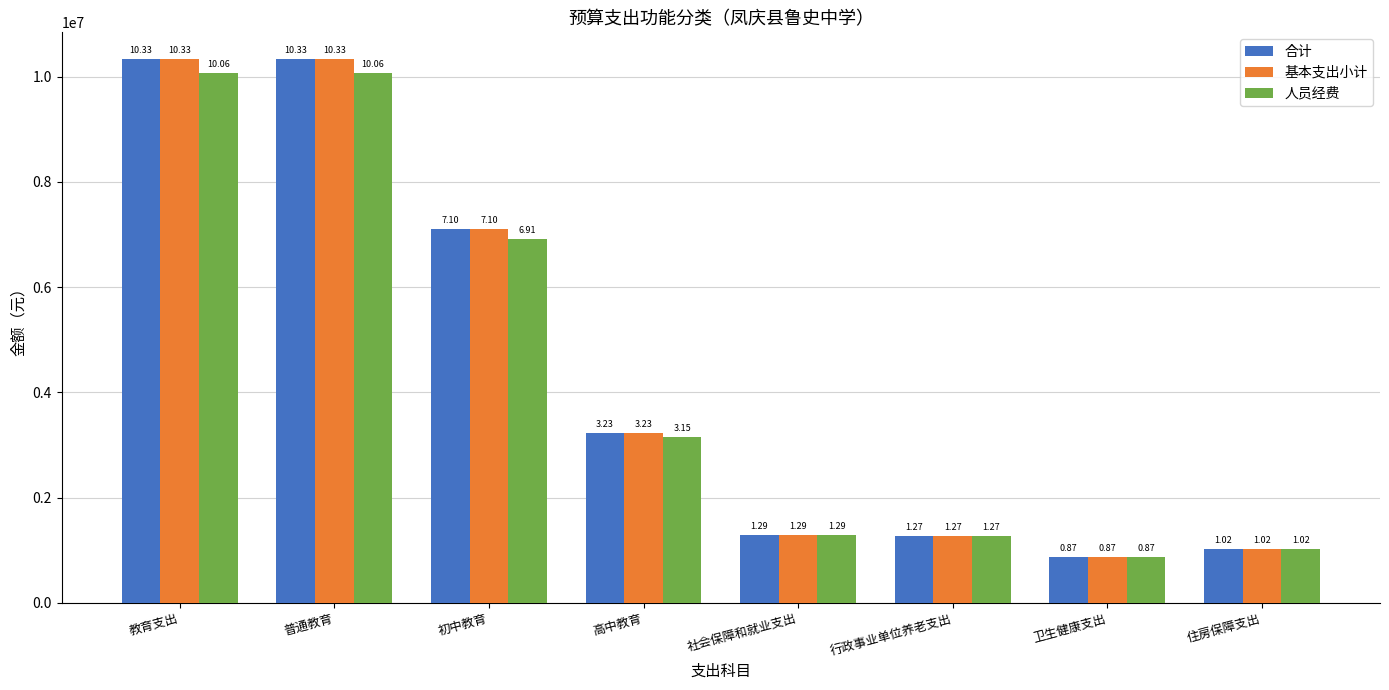

Where does the 人员经费 series first go above 3148108?

教育支出